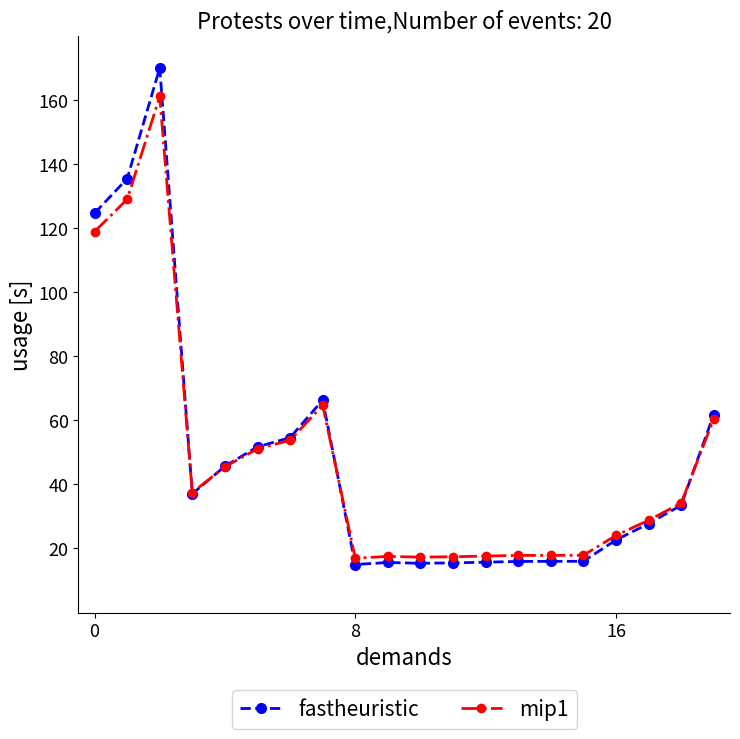

What is the value of the fastheuristic point at the 19th from the left?

33.5